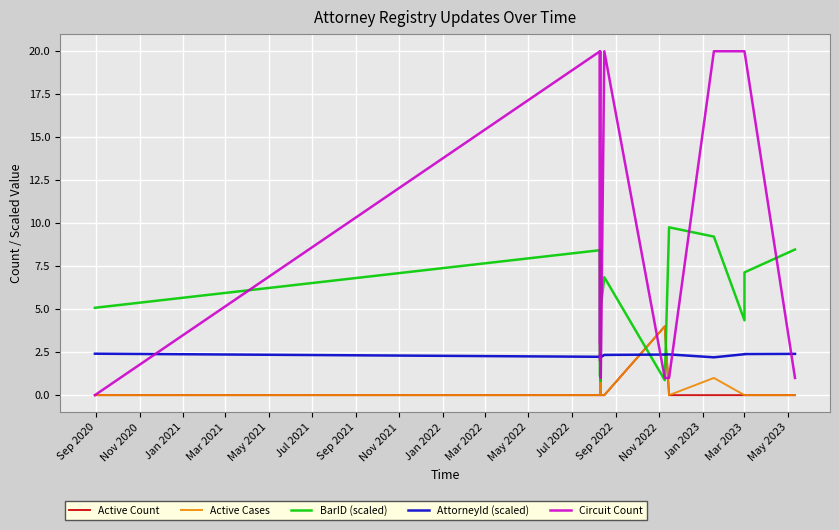

What is the difference between the maximum and minimum values in the Circuit Count series?

20.0